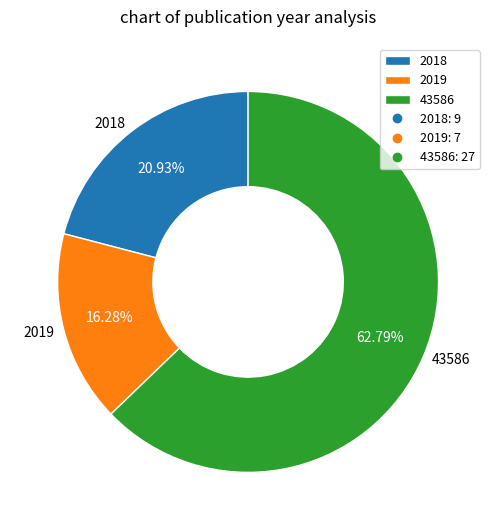

What is the ratio of the value at 43586 to the value at 2018?

3.0